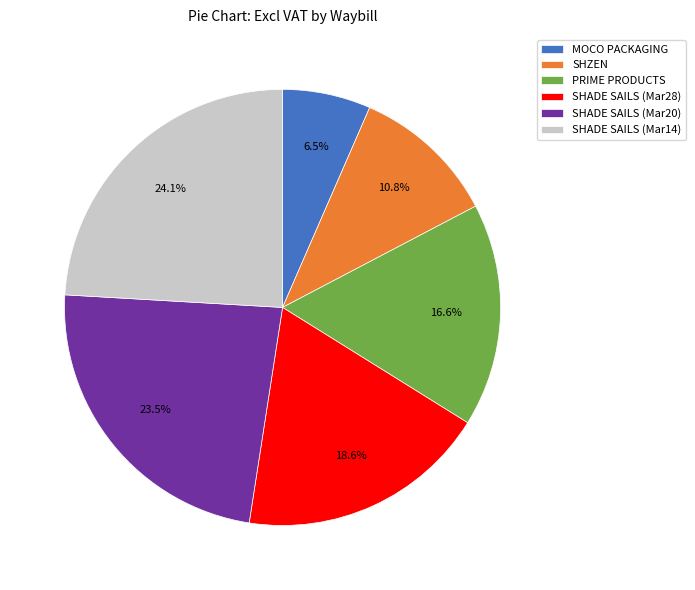

Is PRIME PRODUCTS the majority of the pie?

No